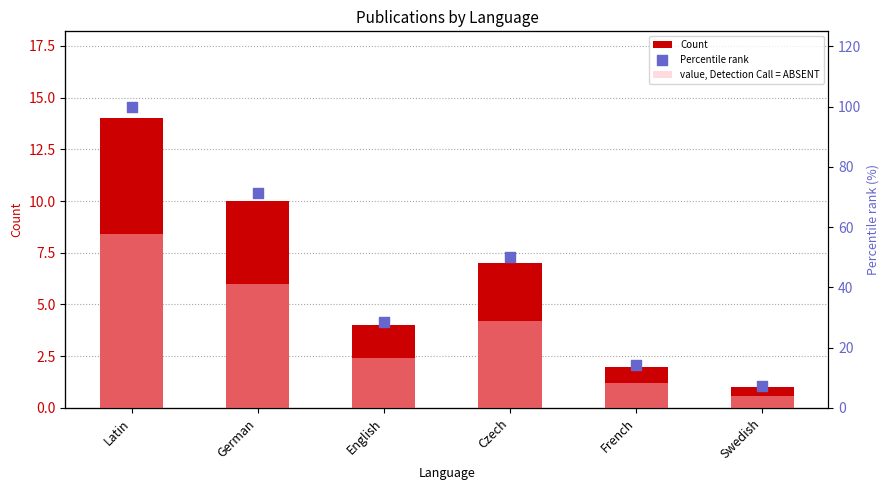

Is the value of value, Detection Call = ABSENT at English greater than the value of Percentile rank at Swedish?

No